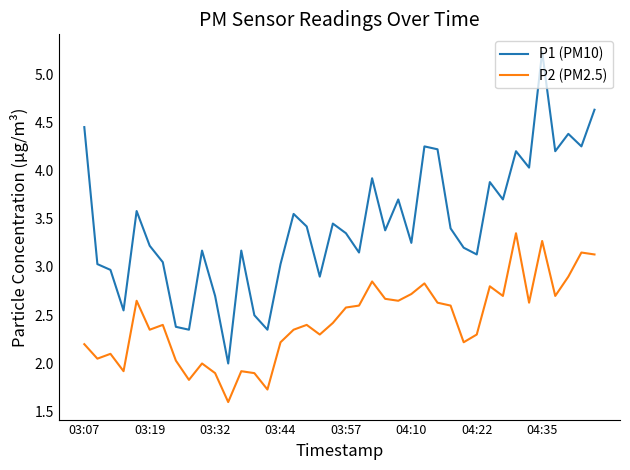

Which series has the largest range (max minus min)?

P1 (PM10)